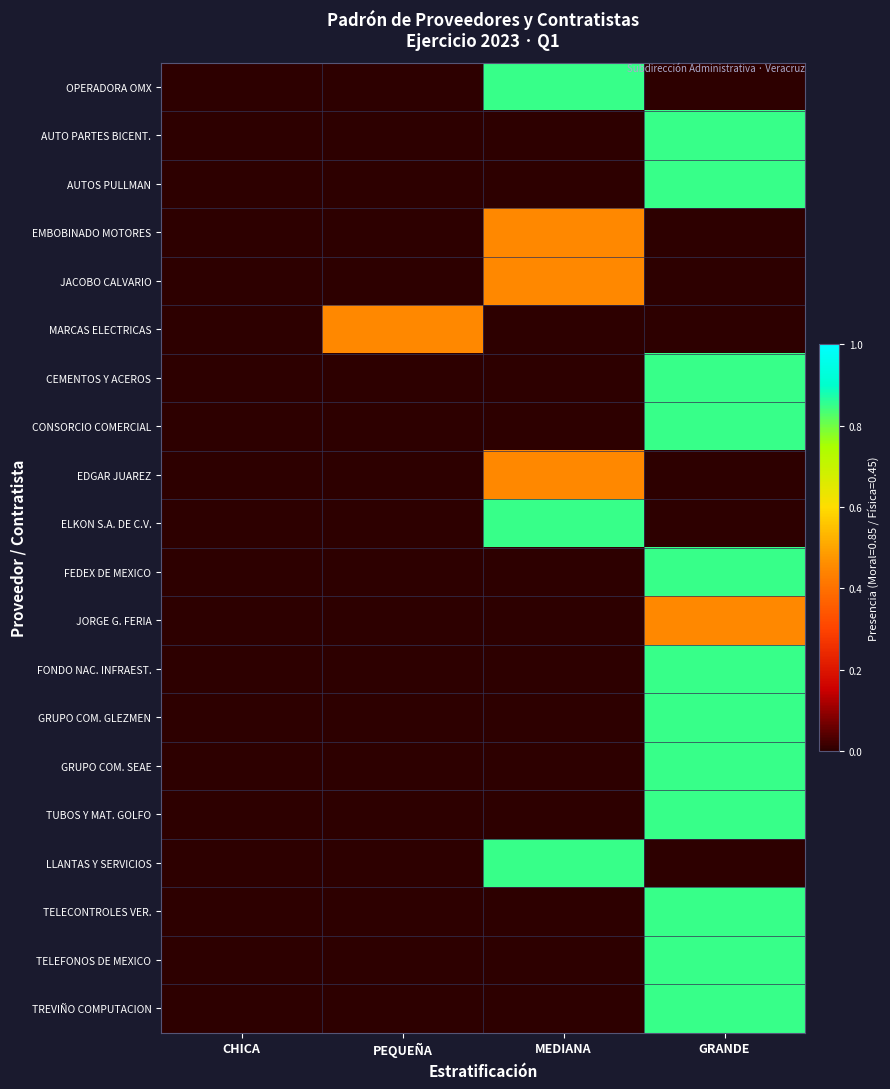

What is the maximum value shown in the chart?

0.8